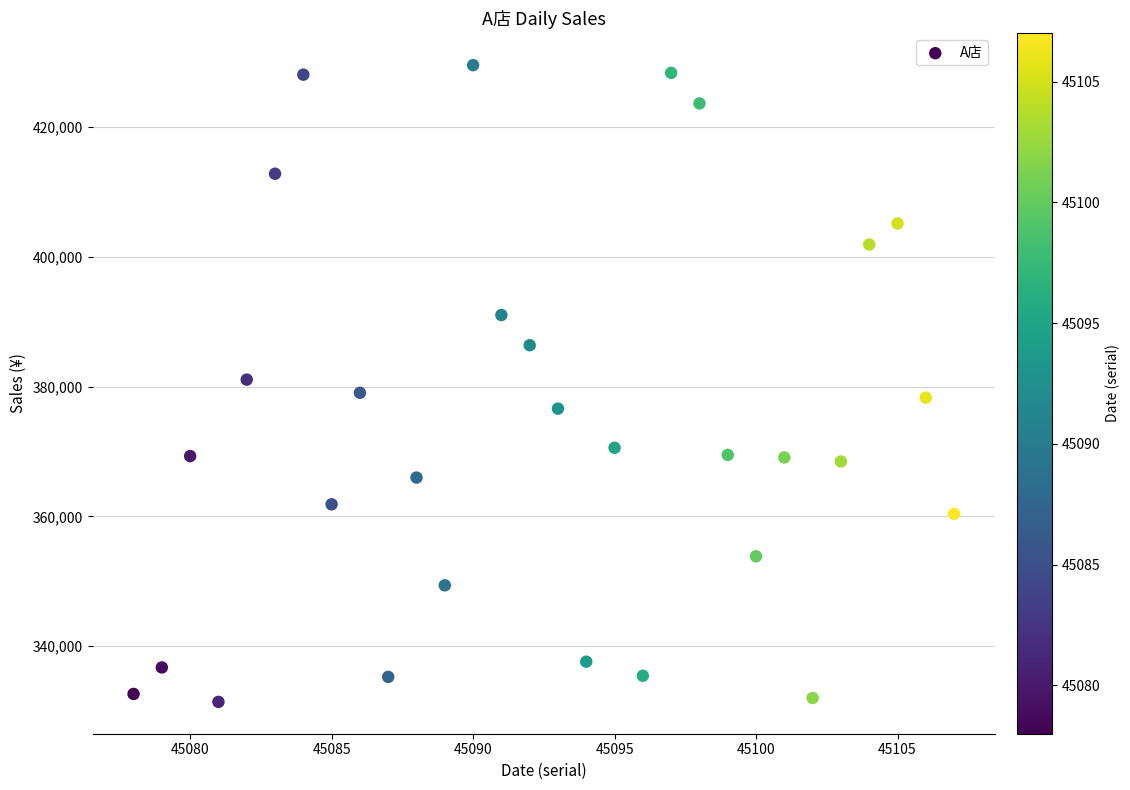

What is the range of X values (max minus min)?

29